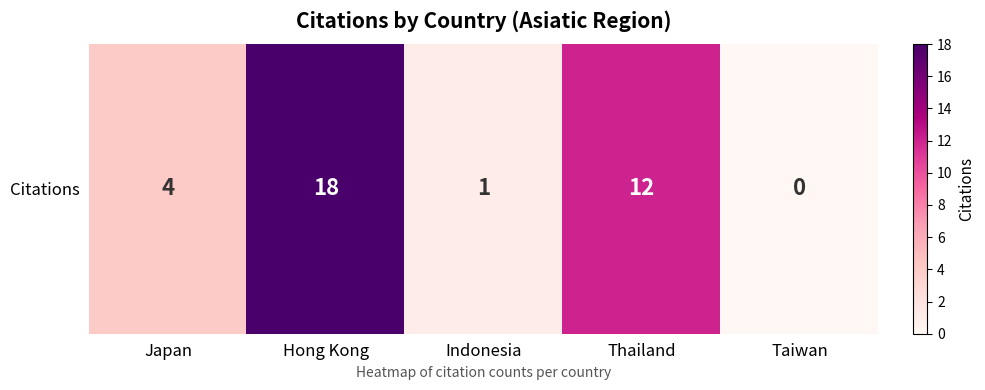

True or false: the data shows -11 at Taiwan.

False